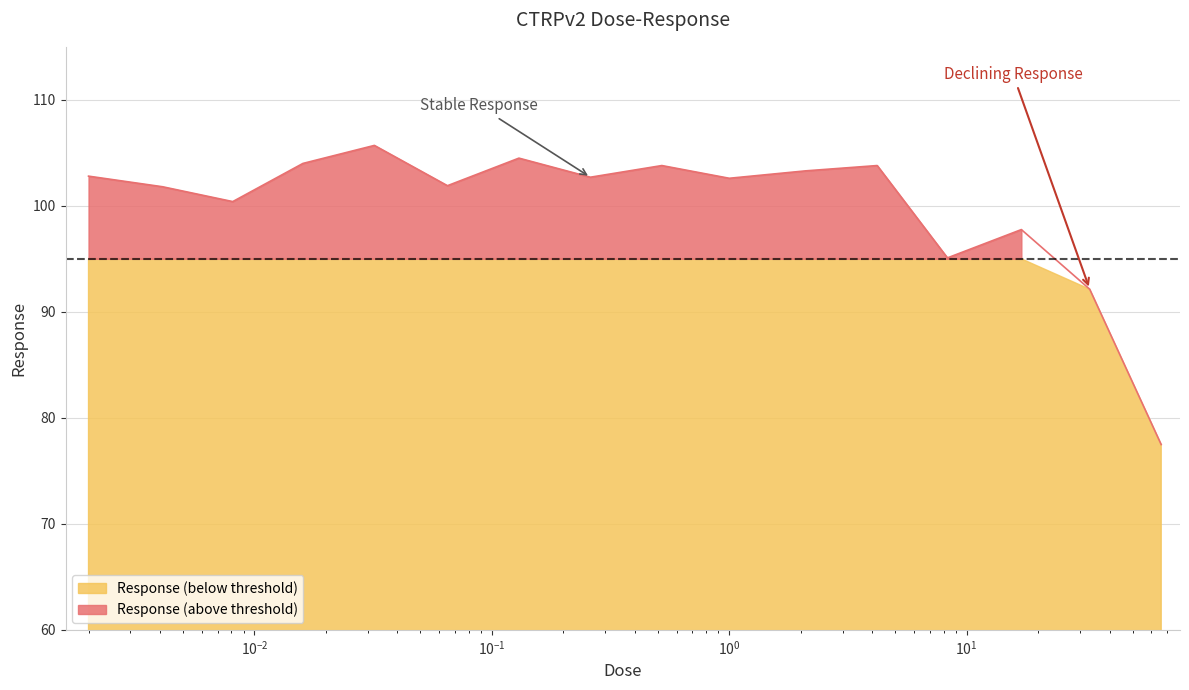

Reading left to right, list all the values displayed in this chart.

102.8	101.8	100.4	104.0	105.7	101.9	104.5	102.7	103.8	102.6	103.3	103.8	95.1	97.8	92.1	77.5